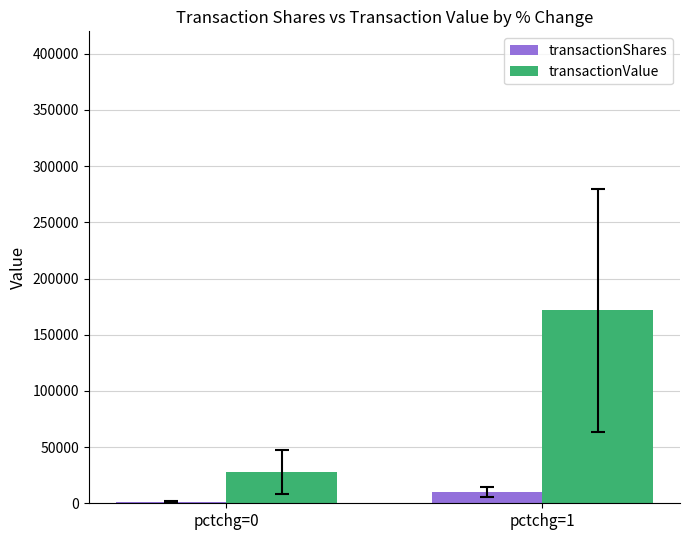

True or false: transactionValue has a value of 27911.7 at pctchg=0.

True